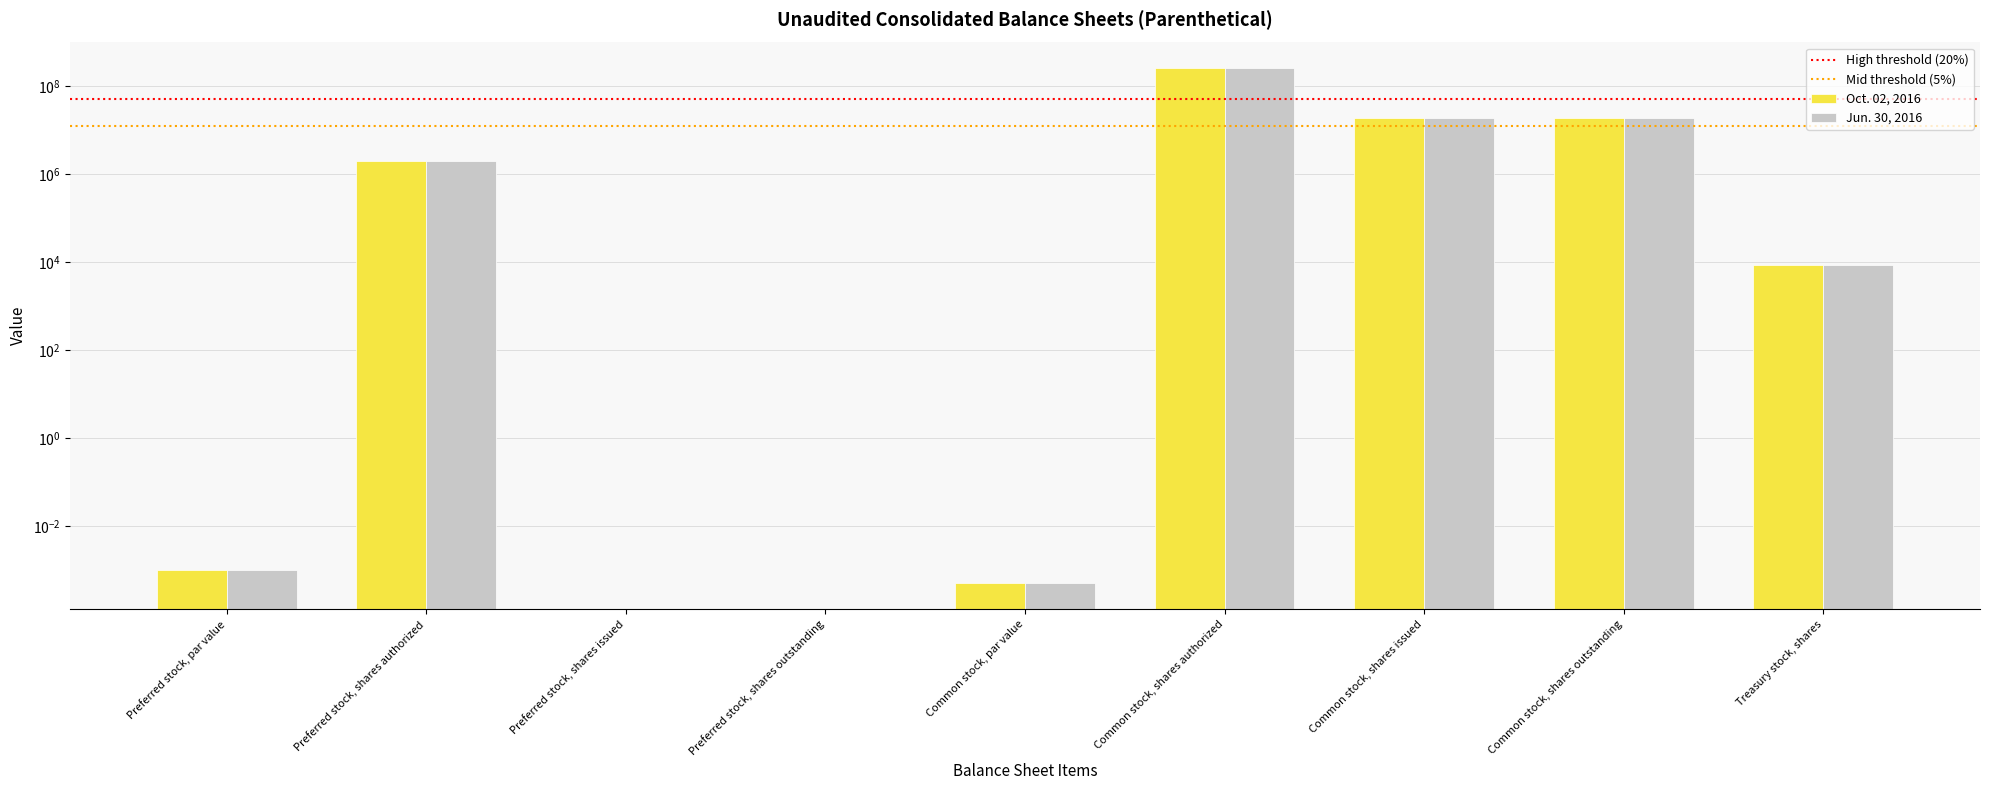

What is the approximate value of Jun. 30, 2016 at Preferred stock, shares authorized?

2000000.0